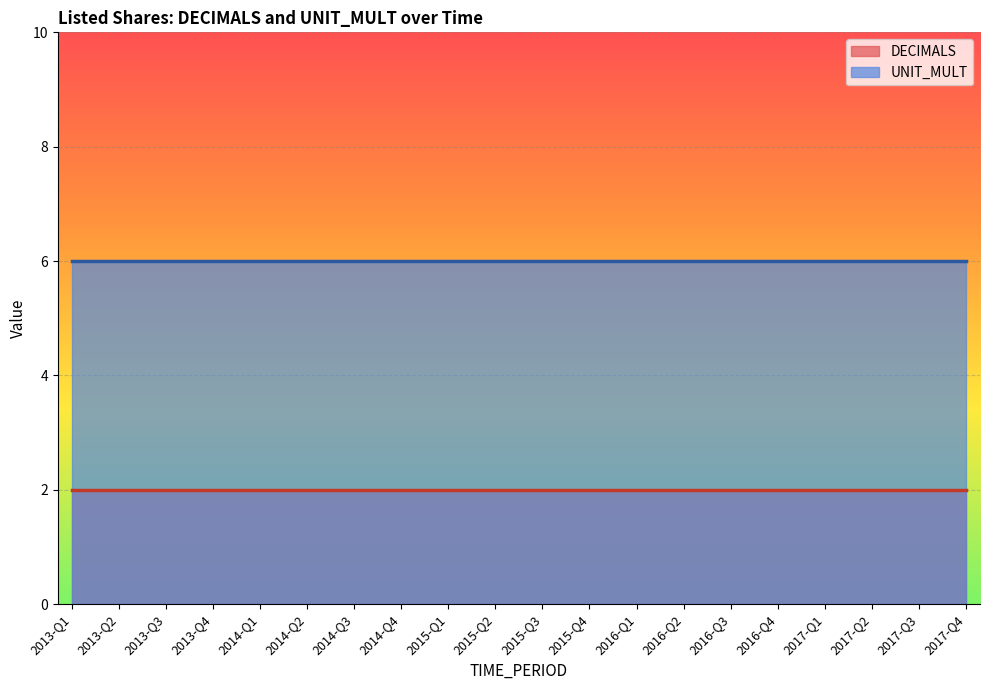

Is it true that UNIT_MULT equals 6 at 2013-Q3?

True